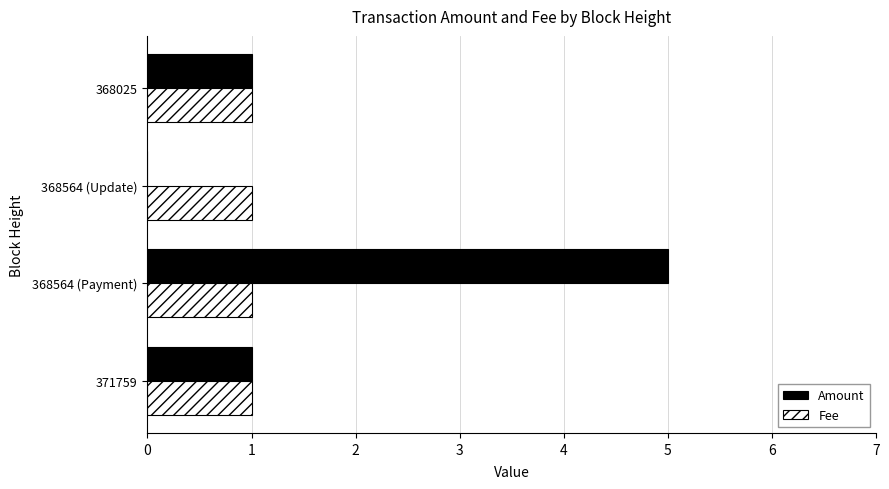

What is the sum of all Amount values?

7